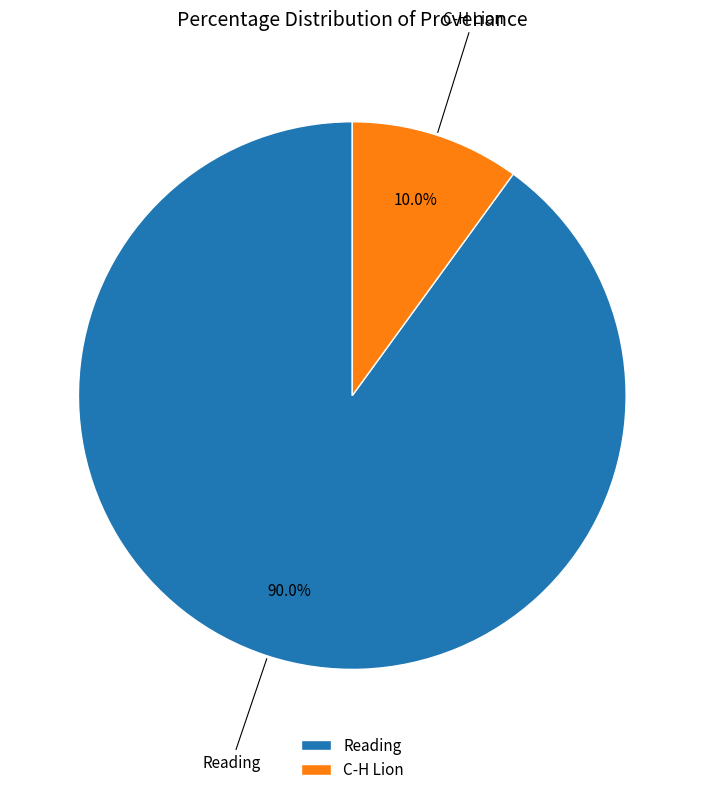

Rank the categories by value from lowest to highest.

C-H Lion, Reading